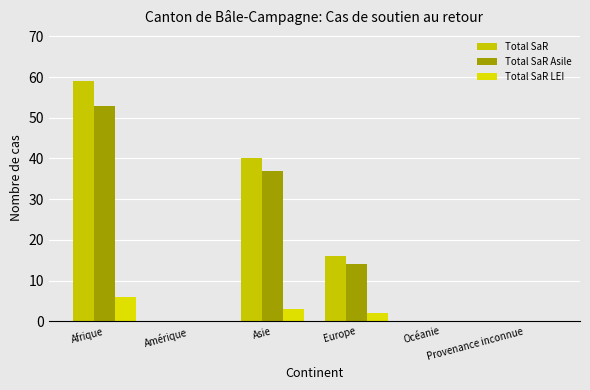

How many distinct data groups are displayed?

3